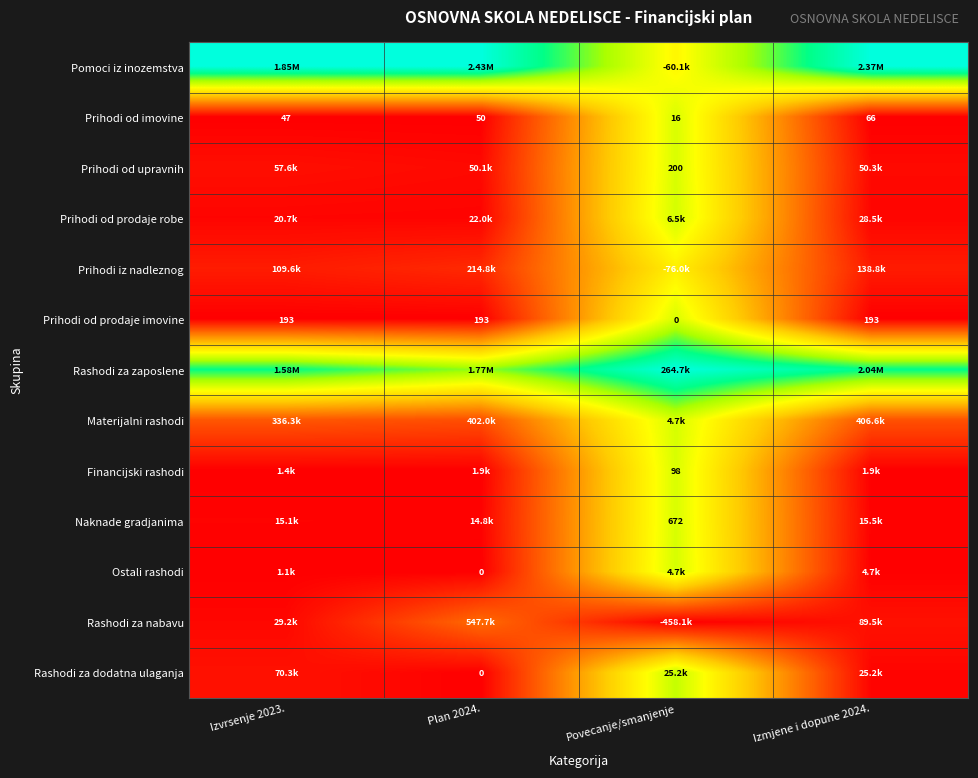

Is the value of Prihodi od upravnih at Povecanje/smanjenje greater than the value of Naknade gradjanima at Povecanje/smanjenje?

No